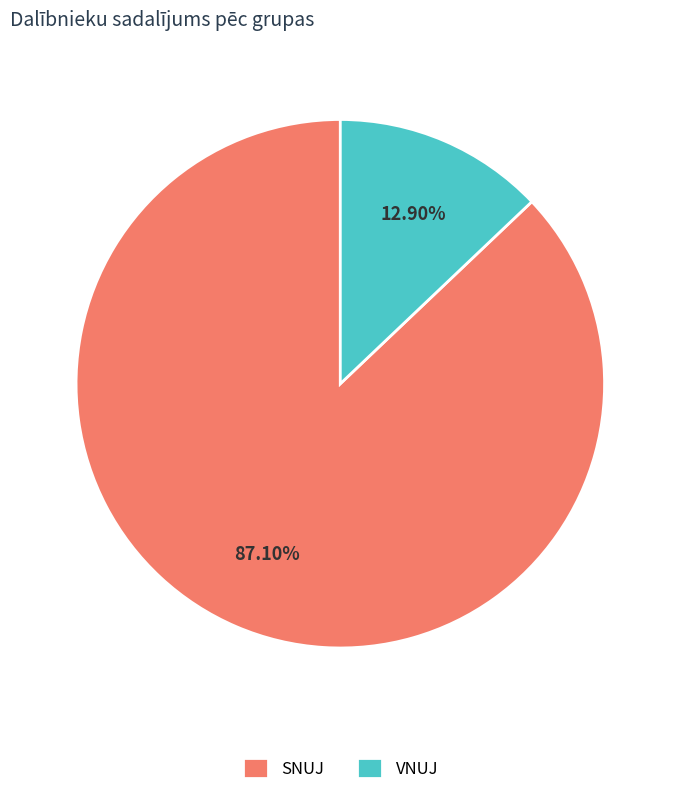

What percentage is NOT represented by VNUJ?

87.1%